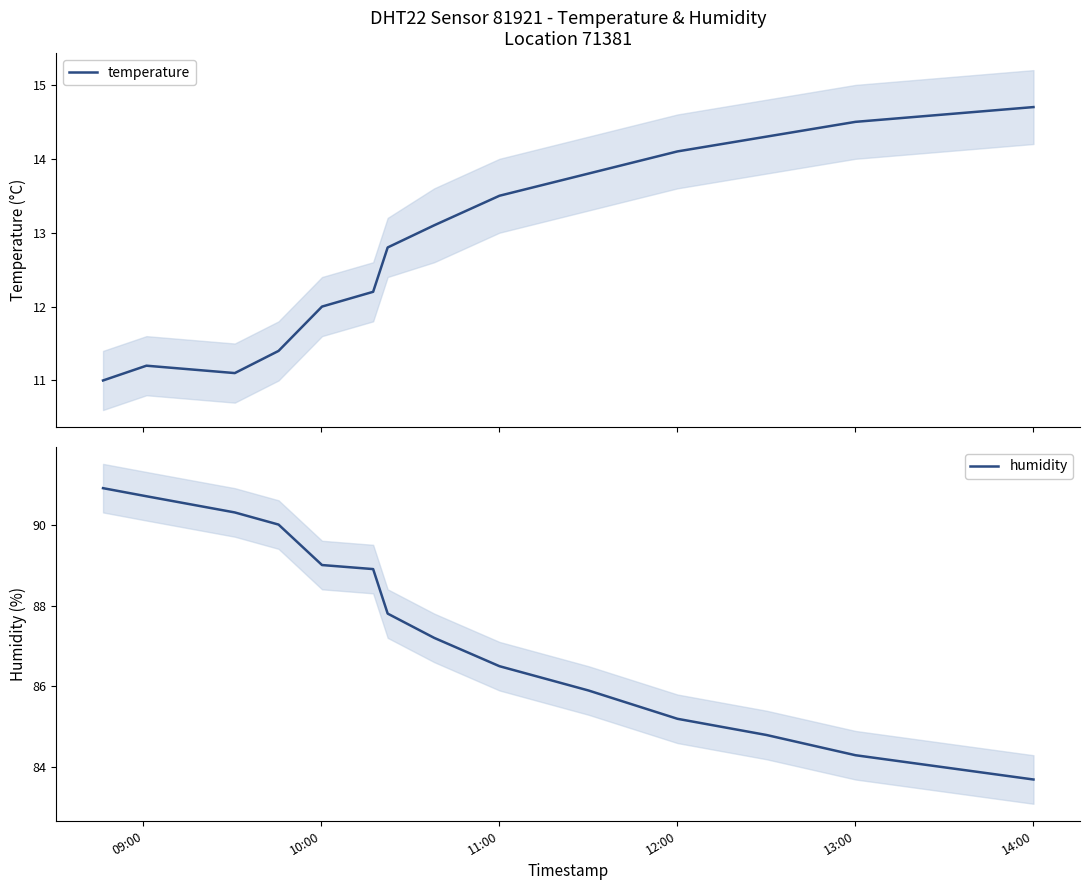

Reading left to right, list all the values displayed in this chart.

temperature: 11.0	11.2	11.1	11.4	12.0	12.2	12.8	13.1	13.5	13.8	14.1	14.3	14.5	14.6	14.7
humidity: 90.9	90.7	90.3	90.0	89.0	88.9	87.8	87.2	86.5	85.9	85.2	84.8	84.3	84.0	83.7